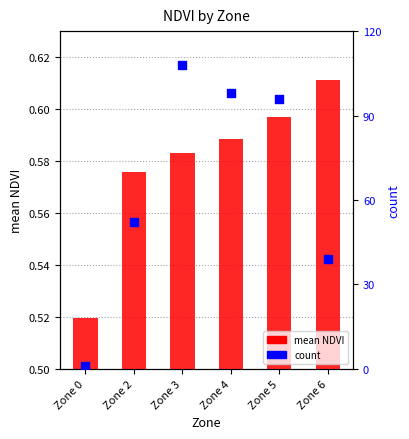

At which category is the sum across all series the highest?

Zone 3